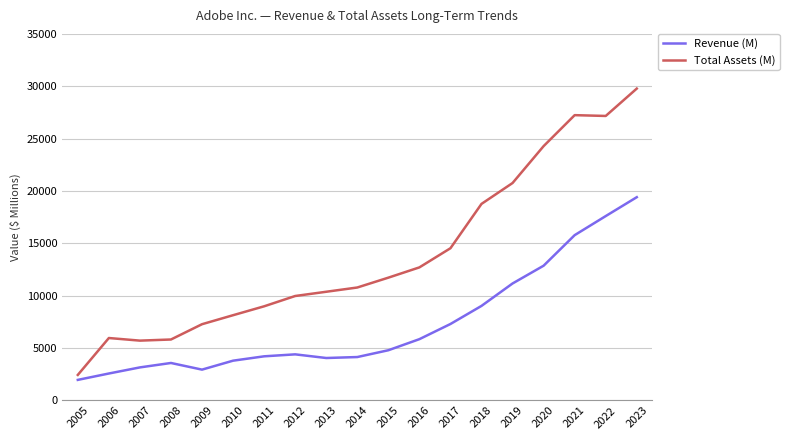

The value of Total Assets (M) at 2022 is 45724. True or false?

False